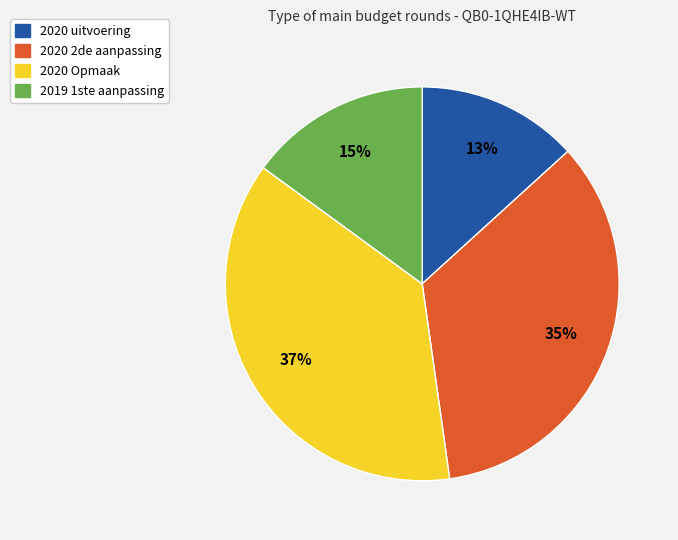

How many segments does this pie chart have?

4